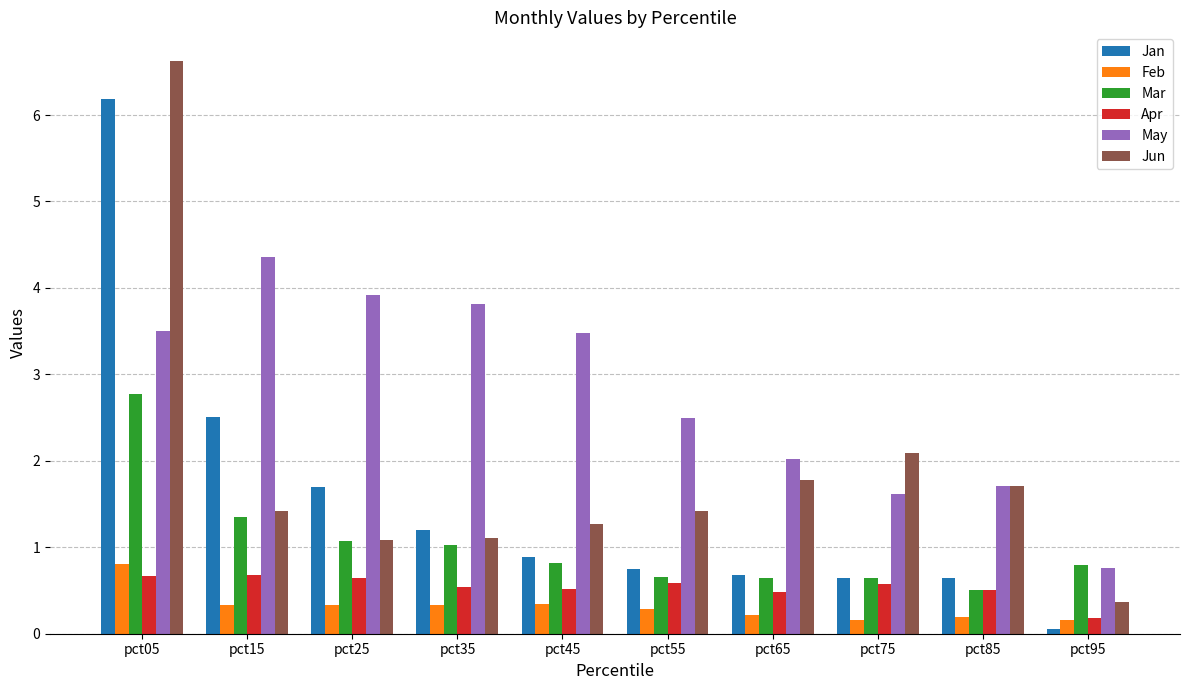

What is the spread (max minus min) of values at pct35?

3.5